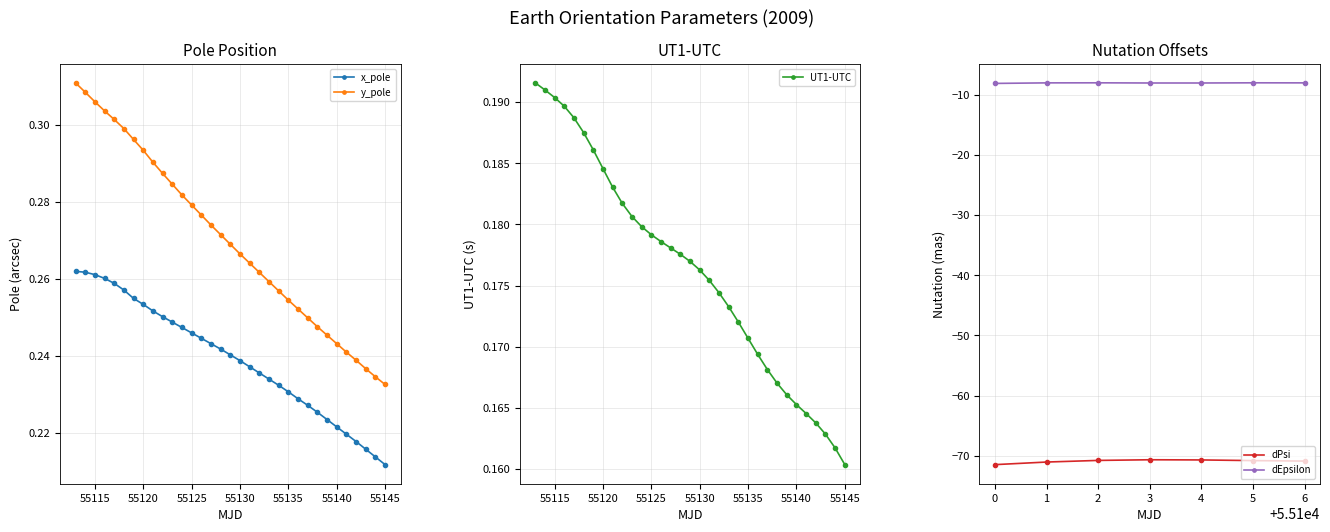

What is the greatest value displayed?

0.3